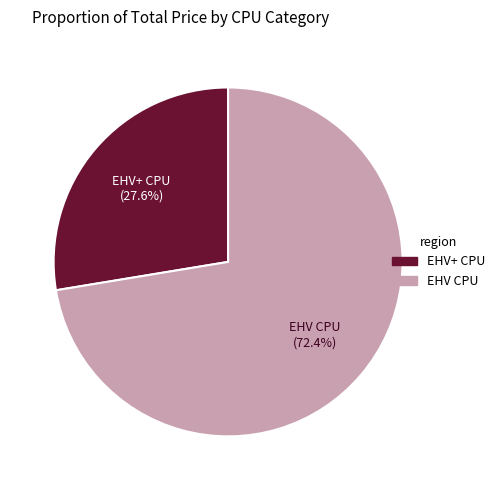

Count the number of slices in the pie.

2